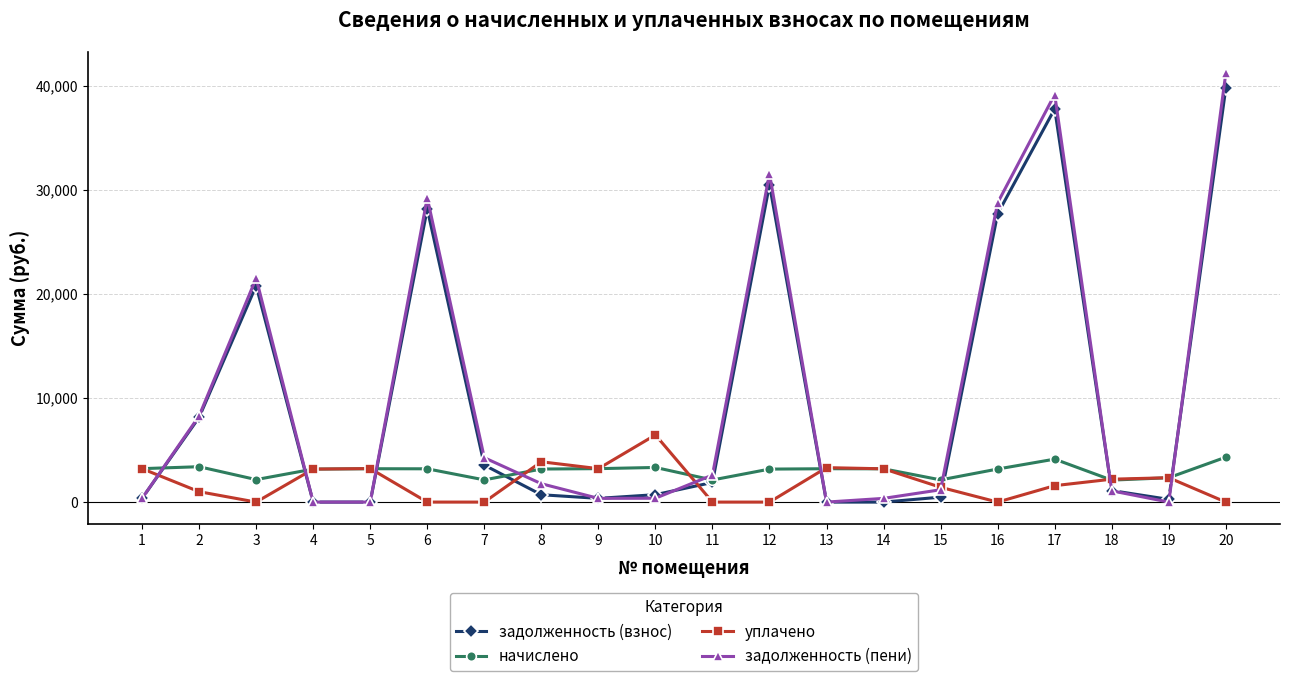

True or false: задолженность (пени) has more than 2 interior local peaks.

True